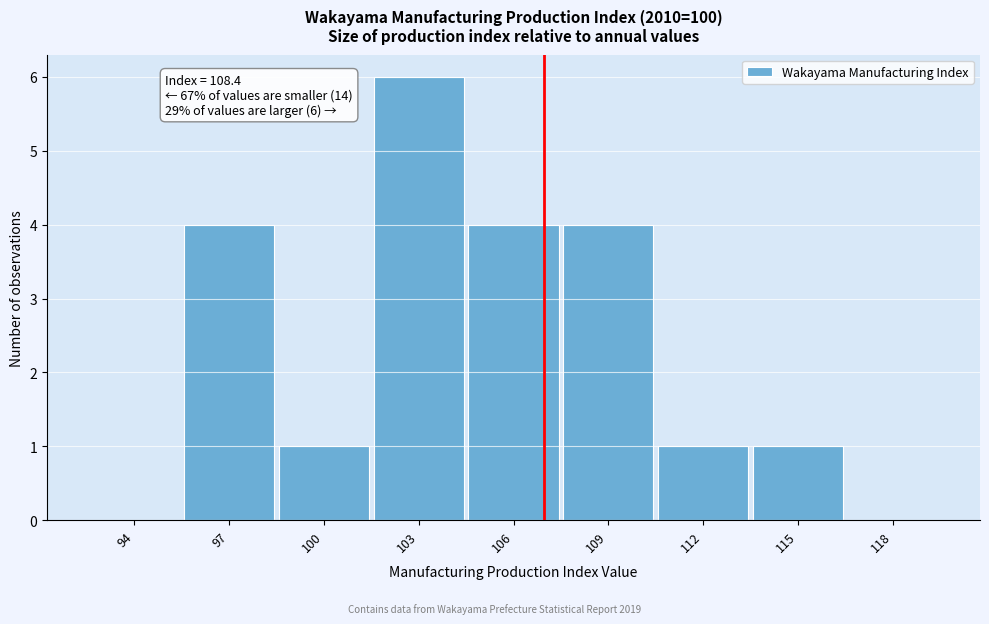

Reading left to right, what are all the values shown in this chart?

94=0	97=4	100=1	103=6	106=4	109=4	112=1	115=1	118=0